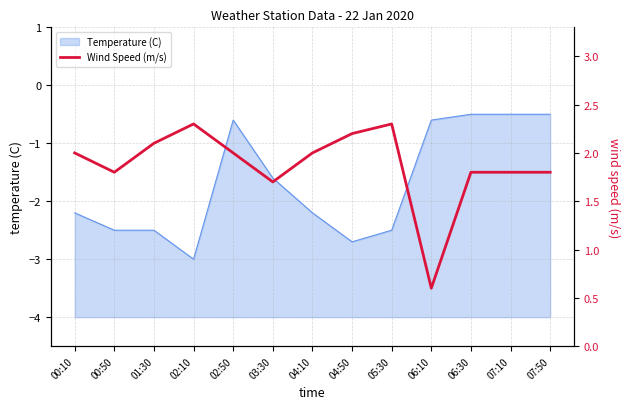

The value of Temperature (C) at 02:50 is -0.4. True or false?

False